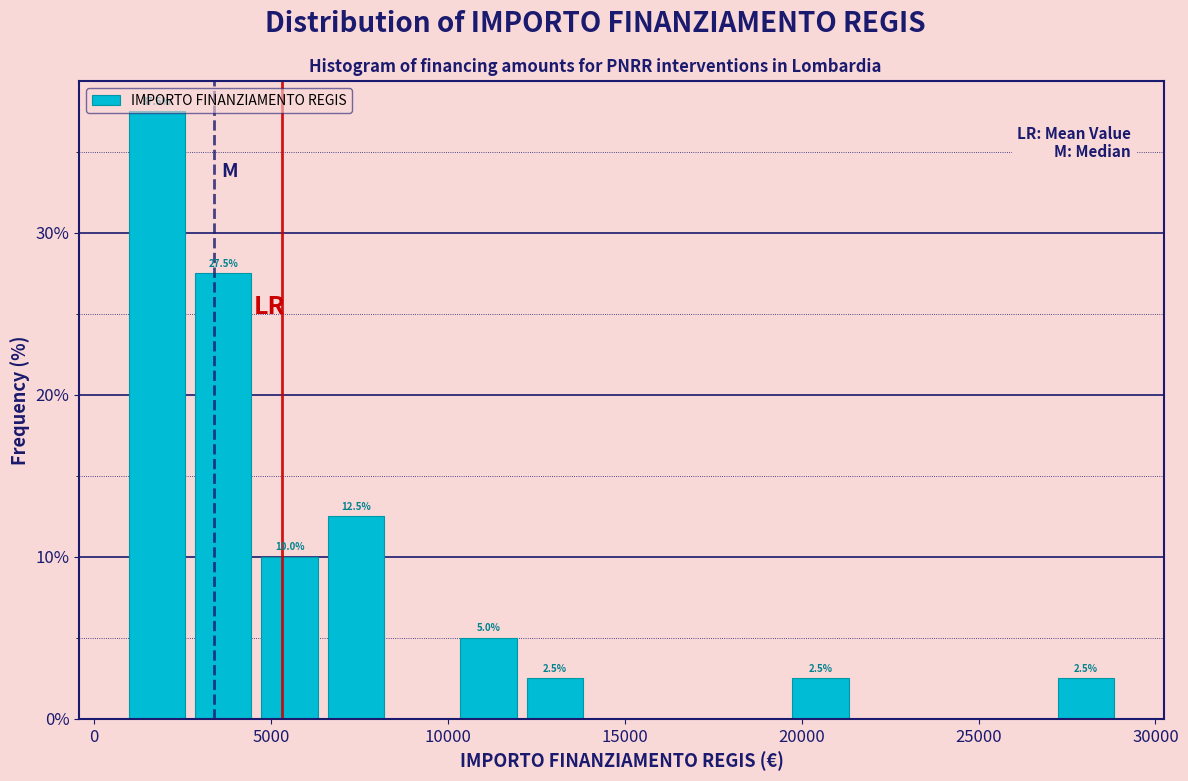

Around what value on the x-axis is the tallest bar? Give the approximate position of its centre, as read against the axis.

2000